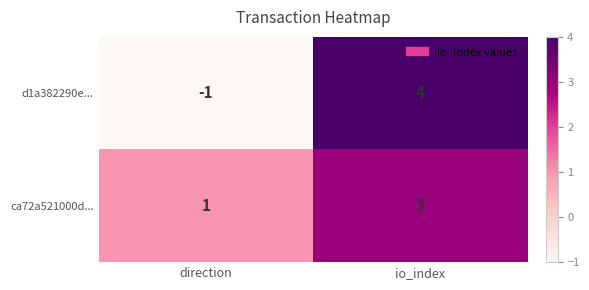

True or false: d1a382290e... has a value of 7 at io_index.

False